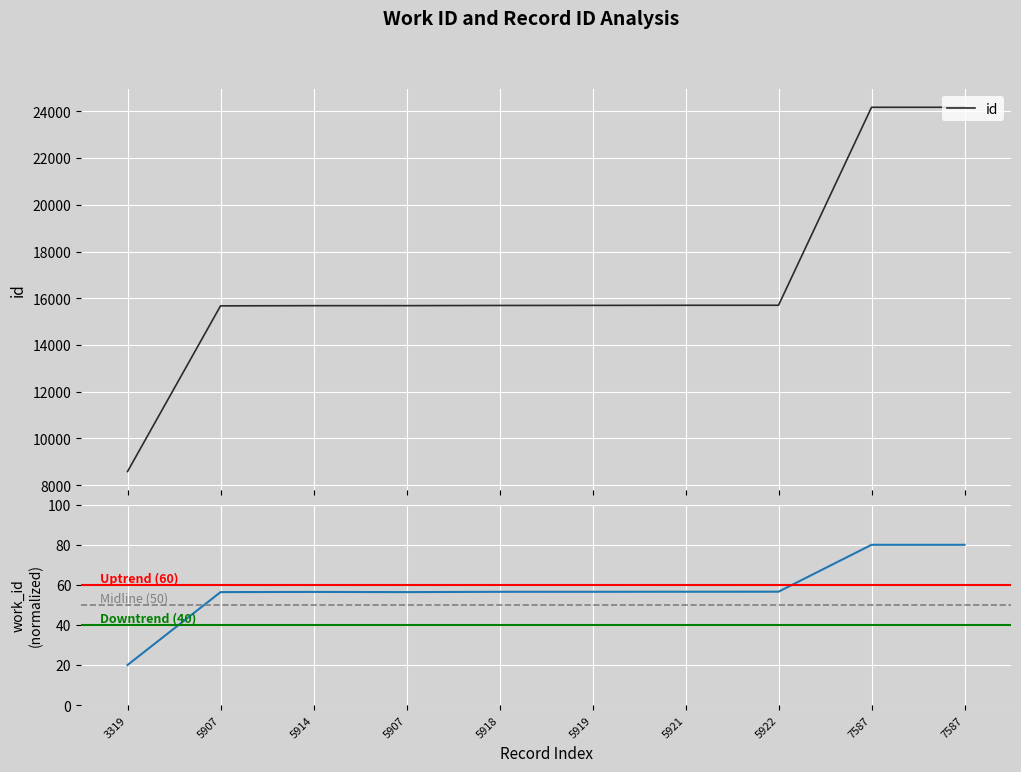

What is the maximum value shown in the chart?

24172